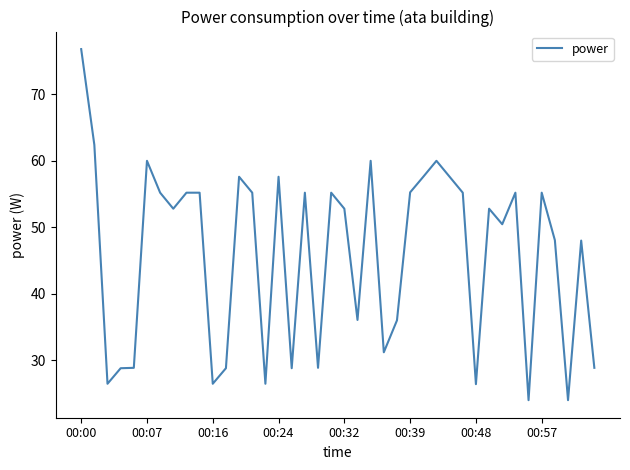

What is the minimum value shown in the chart?

24.0